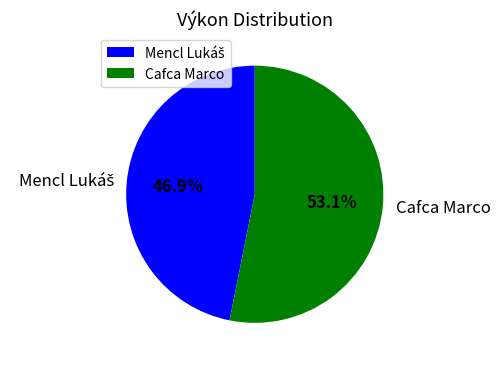

How many slices are in this pie chart?

2